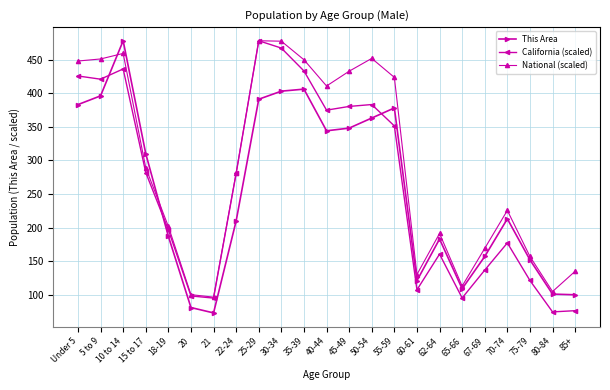

How many times do National (scaled) and This Area cross each other?

2